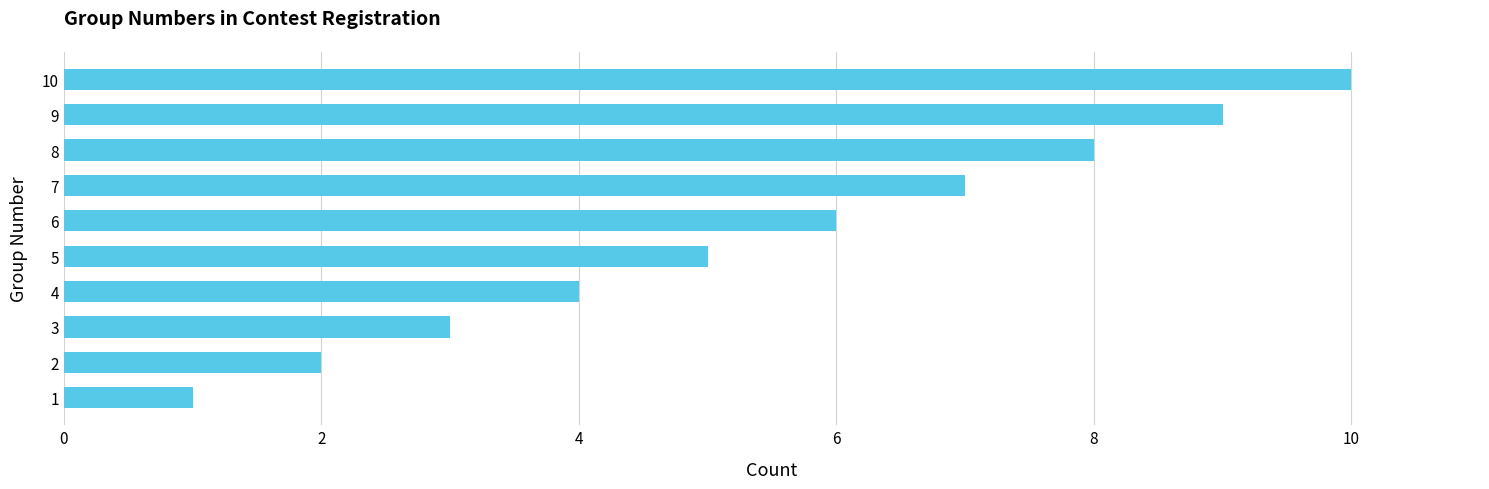

Rank the categories by value from highest to lowest.

10, 9, 8, 7, 6, 5, 4, 3, 2, 1